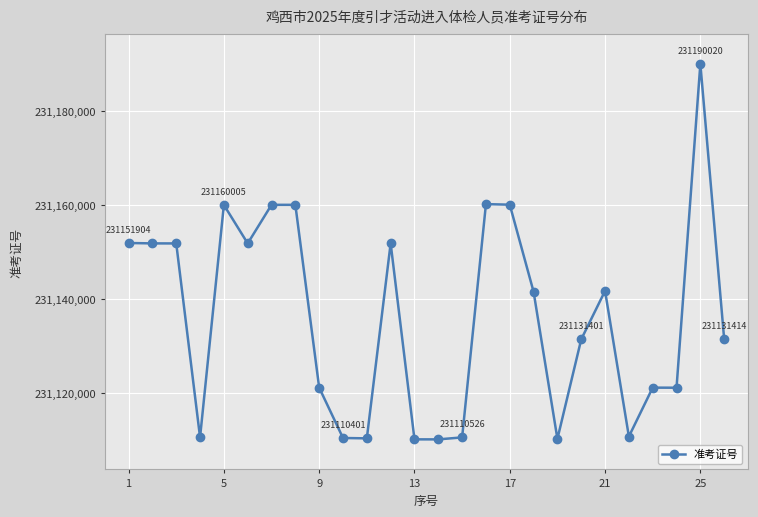

What is the value of the 20th point from the left?

231131401